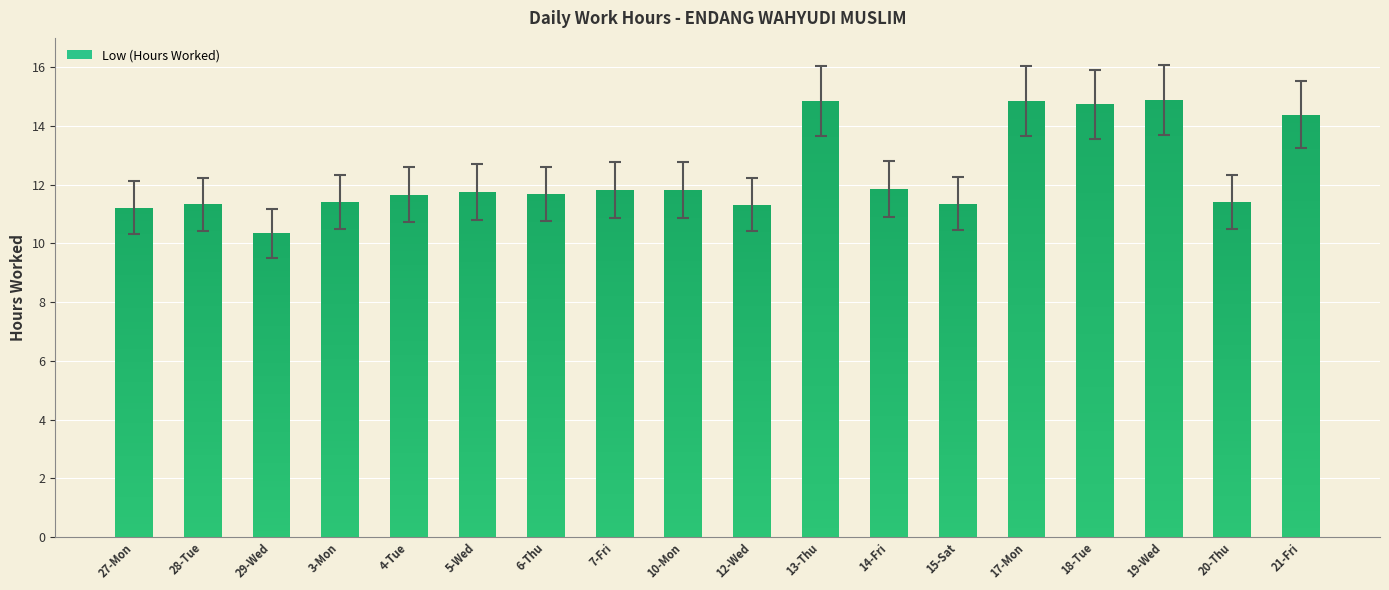

What is the ratio of the value at 17-Mon to the value at 3-Mon?

1.3